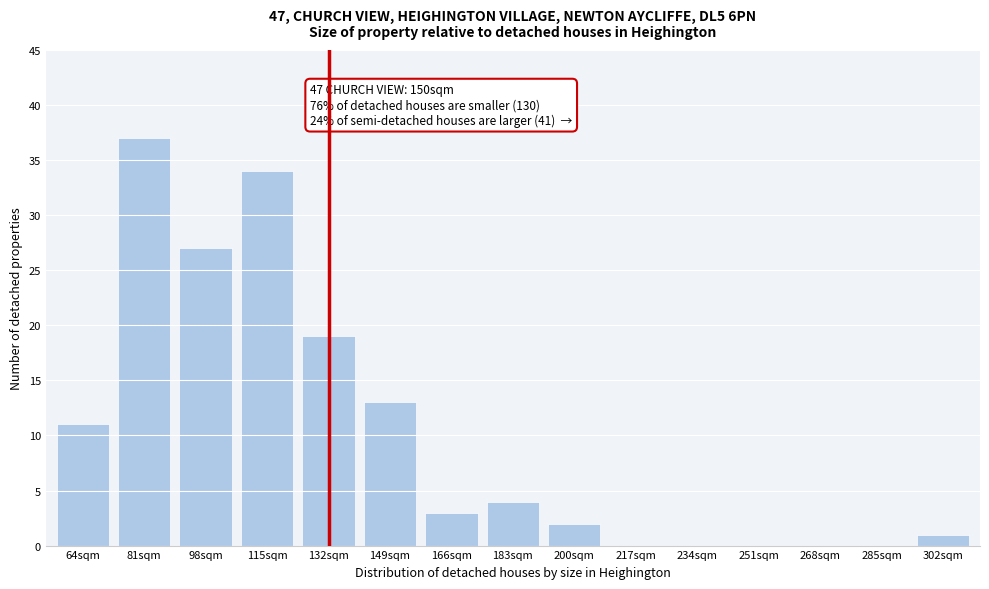

Reading left to right, extract all data points from this chart.

64sqm=11	81sqm=37	98sqm=27	115sqm=34	132sqm=19	149sqm=13	166sqm=3	183sqm=4	200sqm=2	217sqm=0	234sqm=0	251sqm=0	268sqm=0	285sqm=0	302sqm=1